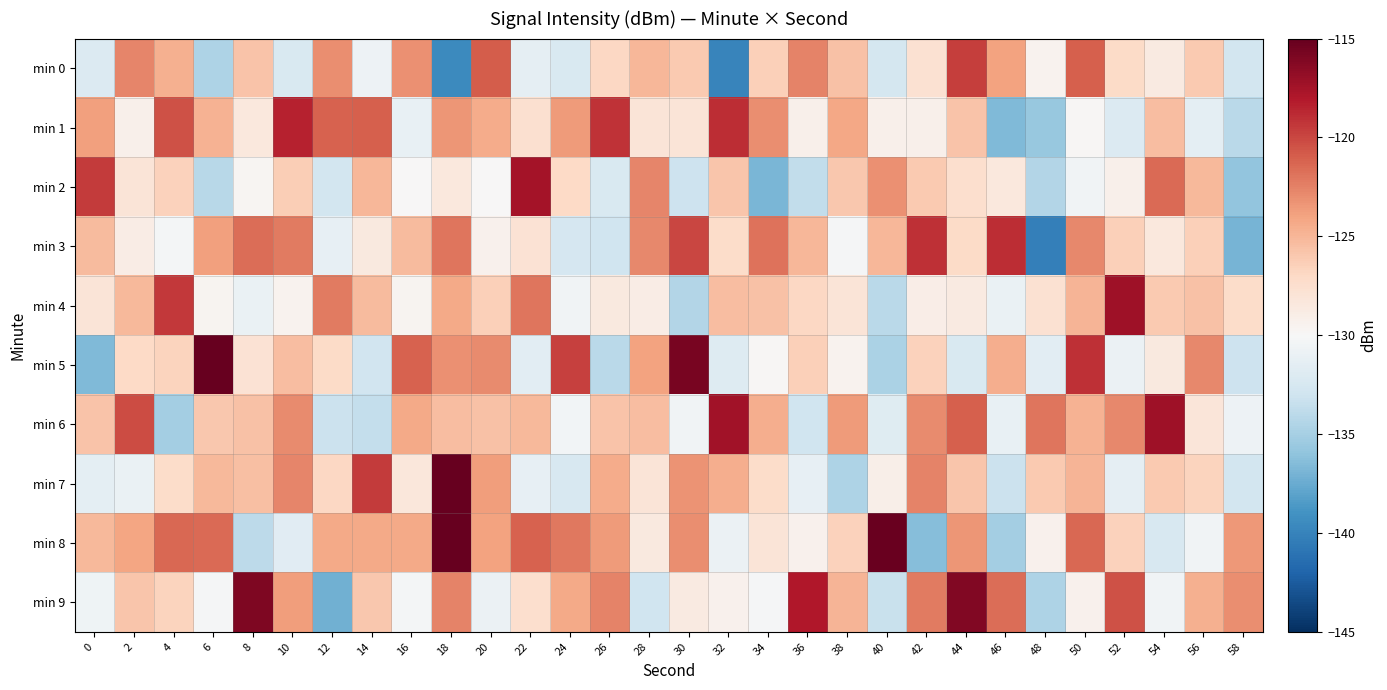

Reading left to right, extract all data points from this chart.

min 0: 0=-132.1	2=-122.7	4=-124.7	6=-134.7	8=-125.7	10=-132.3	12=-123.0	14=-130.8	16=-123.1	18=-139.6	20=-121.0	22=-131.4	24=-132.2	26=-126.9	28=-125.0	30=-126.1	32=-139.9	34=-126.4	36=-122.6	38=-125.6	40=-132.6	42=-127.7	44=-119.6	46=-123.9	48=-129.5	50=-121.0	52=-127.1	54=-128.6	56=-126.1	58=-132.8
min 1: 0=-123.9	2=-129.2	4=-120.4	6=-124.8	8=-128.4	10=-118.4	12=-121.1	14=-121.0	16=-131.1	18=-123.3	20=-124.4	22=-127.6	24=-123.6	26=-119.2	28=-128.1	30=-128.1	32=-118.9	34=-123.0	36=-129.3	38=-124.2	40=-129.3	42=-129.3	44=-125.7	46=-136.6	48=-135.7	50=-129.8	52=-132.1	54=-125.3	56=-131.5	58=-134.1
min 2: 0=-119.5	2=-128.1	4=-126.6	6=-134.1	8=-129.7	10=-126.3	12=-132.8	14=-125.0	16=-130.0	18=-128.4	20=-130.0	22=-117.5	24=-127.0	26=-132.3	28=-122.7	30=-133.1	32=-125.9	34=-136.9	36=-133.7	38=-125.9	40=-123.2	42=-126.0	44=-127.5	46=-128.4	48=-134.4	50=-130.6	52=-129.3	54=-121.5	56=-125.2	58=-135.9
min 3: 0=-125.3	2=-128.9	4=-130.3	6=-123.8	8=-121.7	10=-122.2	12=-131.2	14=-128.5	16=-125.2	18=-122.0	20=-129.3	22=-127.9	24=-132.5	26=-133.0	28=-122.8	30=-120.0	32=-127.3	34=-121.8	36=-125.1	38=-130.2	40=-125.1	42=-119.1	44=-127.1	46=-119.0	48=-140.2	50=-122.7	52=-126.5	54=-128.4	56=-126.4	58=-137.0
min 4: 0=-128.0	2=-125.1	4=-119.4	6=-129.5	8=-131.0	10=-129.5	12=-122.3	14=-125.2	16=-129.6	18=-124.3	20=-126.4	22=-122.0	24=-130.5	26=-128.6	28=-128.9	30=-134.3	32=-125.4	34=-125.6	36=-126.9	38=-128.1	40=-134.1	42=-129.0	44=-128.7	46=-131.0	48=-127.7	50=-124.9	52=-117.3	54=-126.0	56=-125.6	58=-127.3
min 5: 0=-136.7	2=-127.0	4=-126.6	6=-114.4	8=-127.9	10=-125.4	12=-127.1	14=-132.8	16=-121.1	18=-123.1	20=-122.9	22=-131.5	24=-119.8	26=-134.0	28=-123.9	30=-115.8	32=-131.9	34=-129.8	36=-126.4	38=-129.5	40=-134.8	42=-126.6	44=-132.3	46=-124.5	48=-131.6	50=-119.0	52=-130.9	54=-128.5	56=-122.8	58=-133.2
min 6: 0=-125.8	2=-120.3	4=-135.1	6=-126.0	8=-125.6	10=-122.9	12=-133.2	14=-133.6	16=-124.3	18=-125.4	20=-125.6	22=-125.2	24=-130.4	26=-125.7	28=-125.4	30=-130.5	32=-117.4	34=-124.5	36=-133.0	38=-123.6	40=-131.9	42=-122.9	44=-121.0	46=-131.1	48=-122.0	50=-124.8	52=-122.7	54=-117.3	56=-128.2	58=-130.7
min 7: 0=-131.4	2=-131.1	4=-127.3	6=-125.2	8=-125.5	10=-122.7	12=-126.8	14=-119.5	16=-128.3	18=-113.1	20=-123.7	22=-131.3	24=-132.3	26=-124.5	28=-128.0	30=-123.3	32=-124.5	34=-127.3	36=-131.2	38=-134.6	40=-129.2	42=-122.6	44=-125.8	46=-133.2	48=-126.0	50=-125.0	52=-131.4	54=-126.1	56=-126.6	58=-132.7
min 8: 0=-125.1	2=-124.1	4=-121.4	6=-121.6	8=-133.9	10=-131.7	12=-124.3	14=-124.3	16=-124.3	18=-107.3	20=-124.0	22=-121.1	24=-122.1	26=-123.6	28=-128.5	30=-123.1	32=-130.8	34=-128.1	36=-129.4	38=-126.5	40=-115.2	42=-136.4	44=-123.4	46=-135.1	48=-129.3	50=-121.4	52=-126.6	54=-132.4	56=-130.5	58=-123.5
min 9: 0=-130.6	2=-125.8	4=-126.7	6=-130.2	8=-116.0	10=-123.7	12=-137.2	14=-126.0	16=-130.3	18=-122.6	20=-130.9	22=-127.5	24=-124.3	26=-122.5	28=-133.0	30=-128.6	32=-129.3	34=-130.2	36=-117.9	38=-124.9	40=-133.3	42=-122.2	44=-116.1	46=-121.7	48=-134.6	50=-129.4	52=-120.5	54=-130.5	56=-124.7	58=-123.0